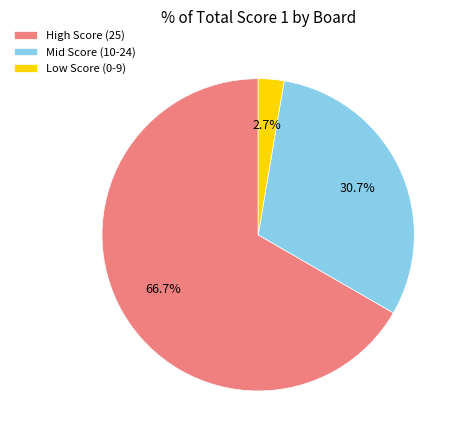

Which category accounts for the majority?

High Score (25)